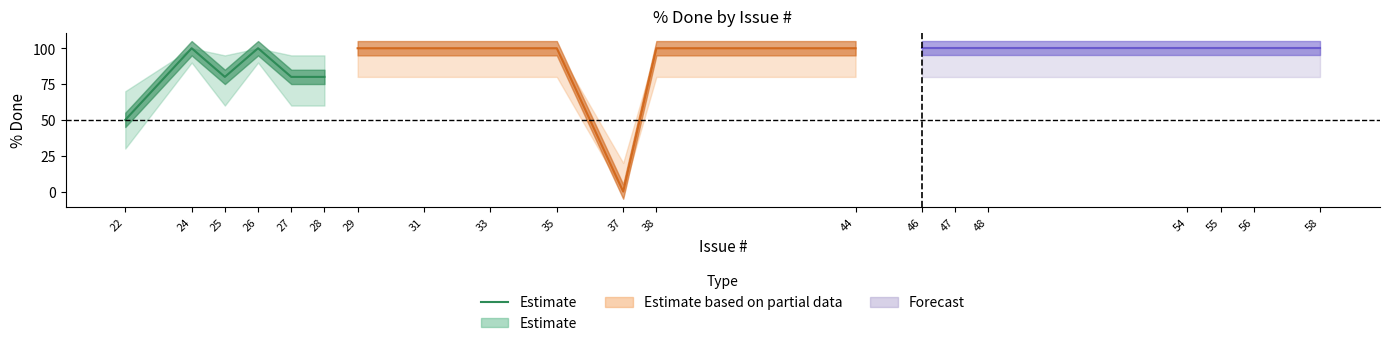

At which label does the data first exceed 80?

24